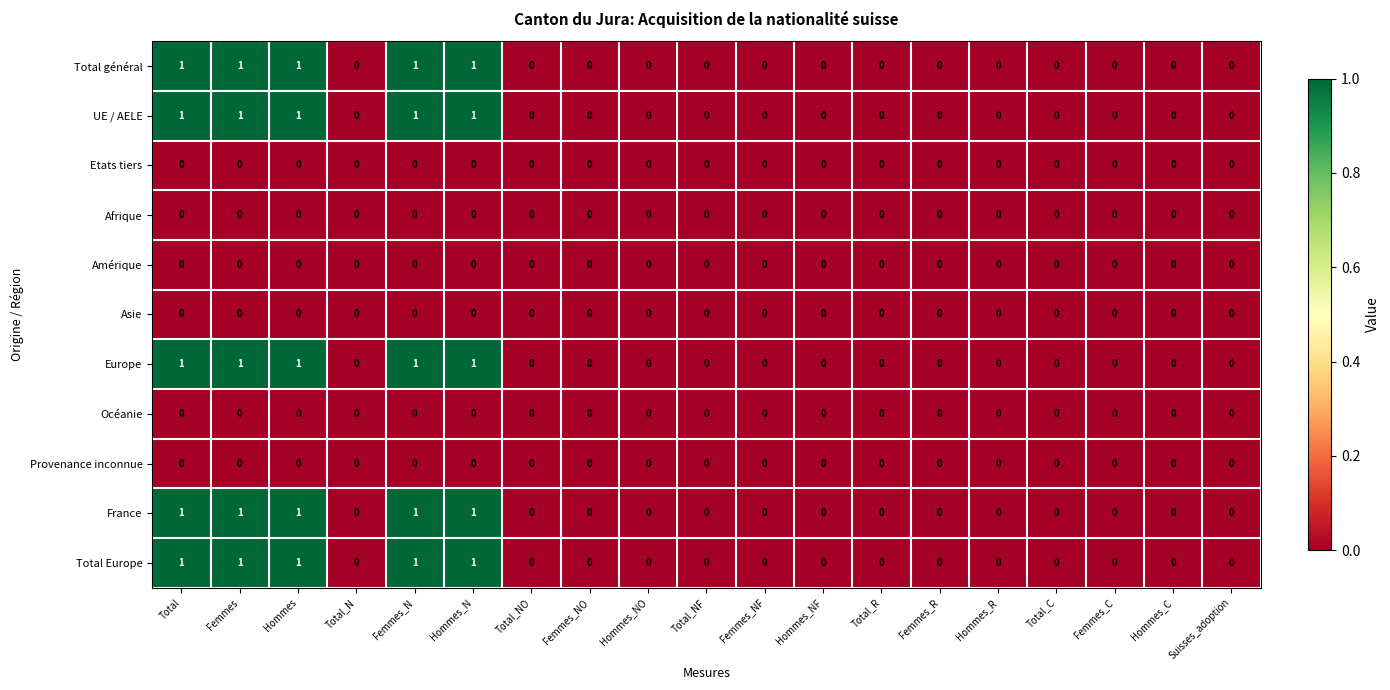

How many UE / AELE values are between 0 and 1?

19